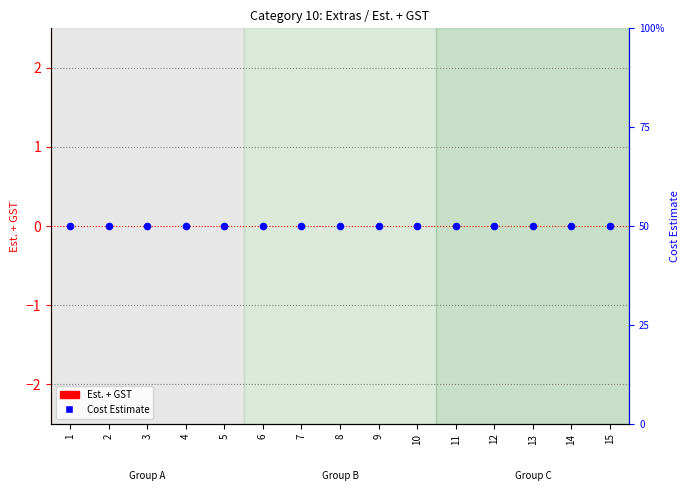

At how many categories does at least one series exceed 29?

15